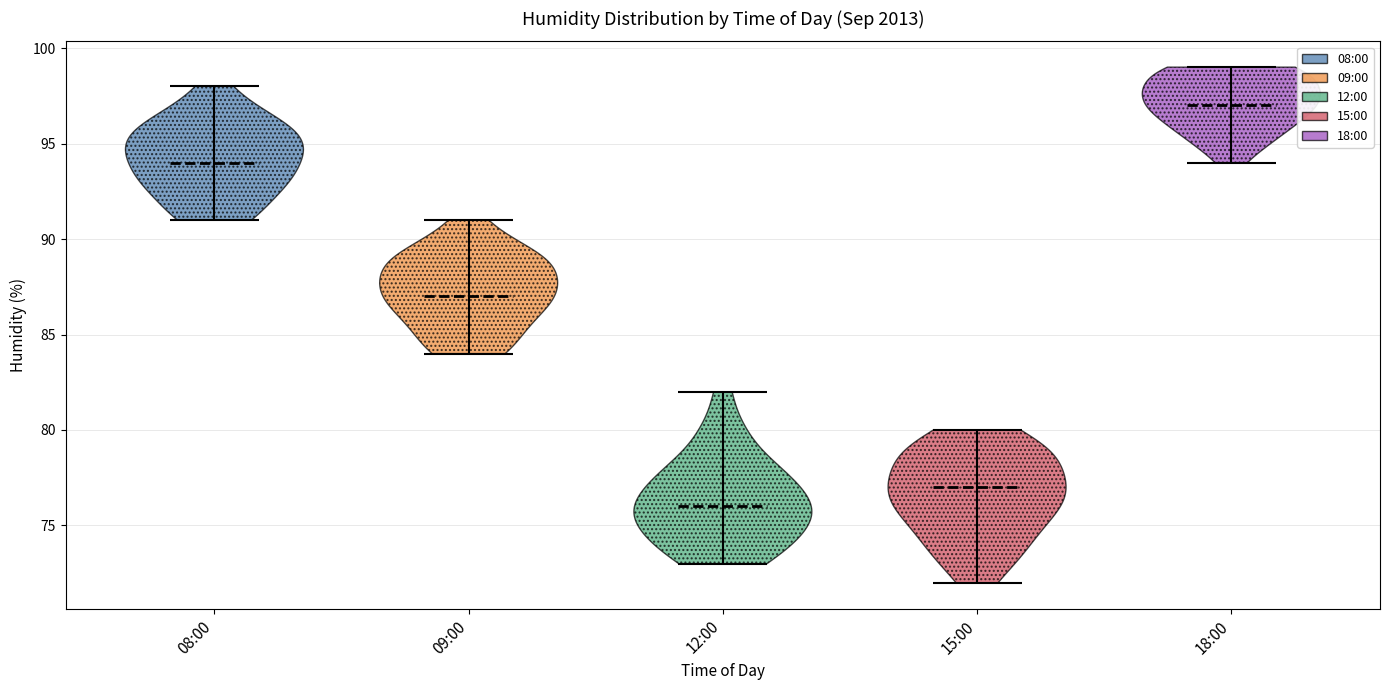

Reading left to right, read every violin against the y-axis: where its median line is, and the lowest and highest points it reaches. The values are not printed on the chart, so give them approximately, as read against the axis.

08:00: median line 94, lowest point 91, highest point 98
09:00: median line 87, lowest point 84, highest point 91
12:00: median line 76, lowest point 73, highest point 82
15:00: median line 77, lowest point 72, highest point 80
18:00: median line 97, lowest point 94, highest point 99